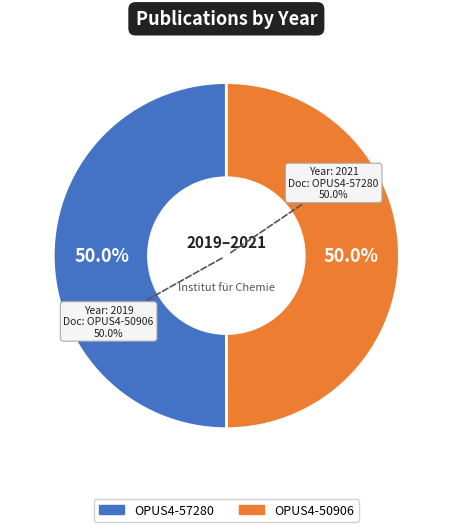

The OPUS4-57280 slice represents 63% of the pie. True or false?

False